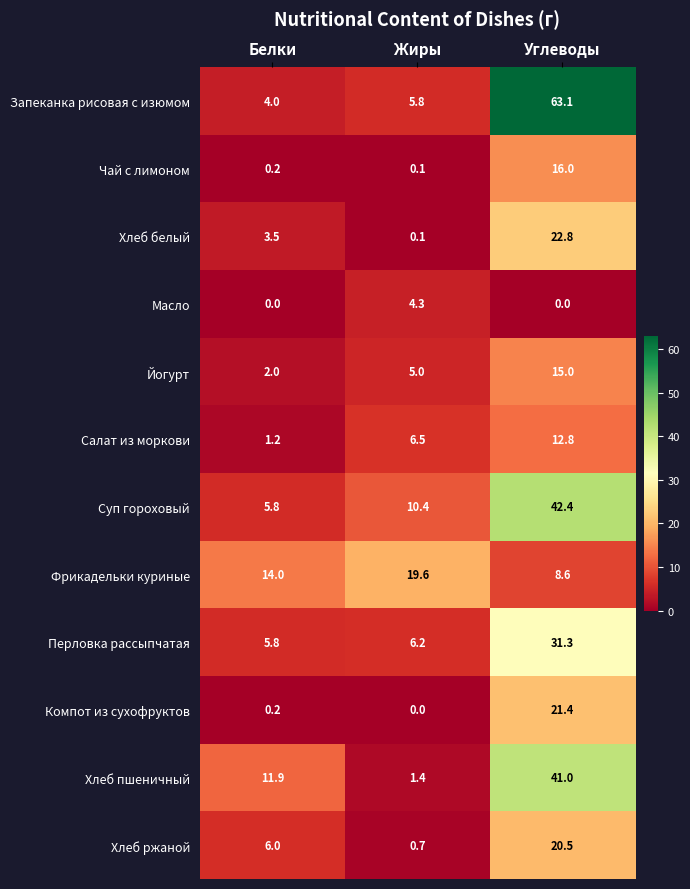

Read the Хлеб ржаной value at Жиры.

0.7